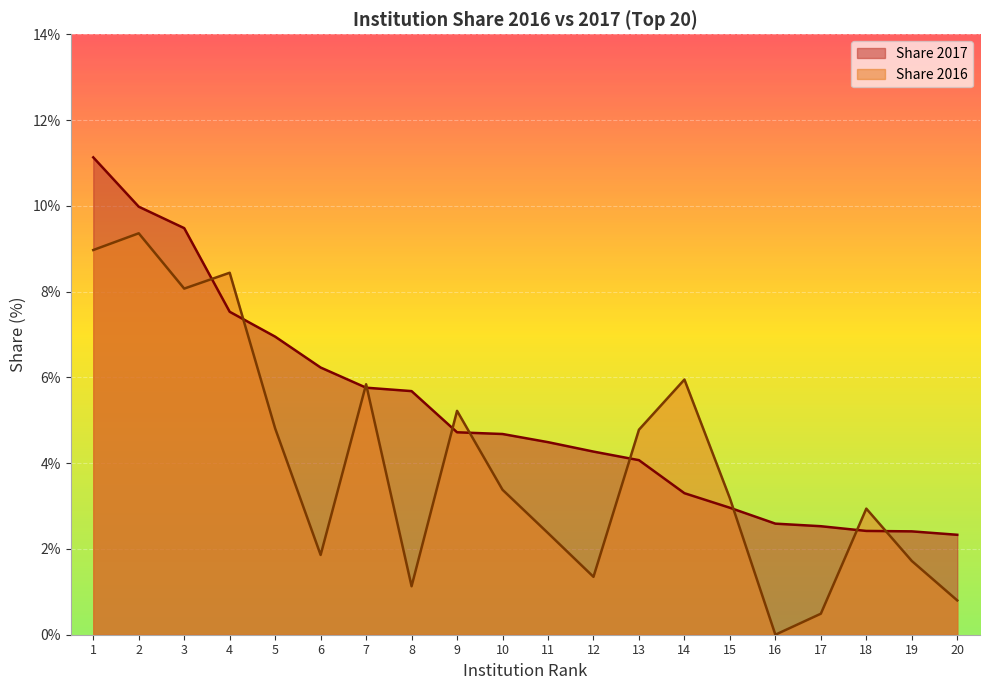

Reading left to right, list all the values displayed in this chart.

Share 2017: 1=11.1	2=10.0	3=9.5	4=7.5	5=7.0	6=6.2	7=5.8	8=5.7	9=4.7	10=4.7	11=4.5	12=4.3	13=4.1	14=3.3	15=3.0	16=2.6	17=2.5	18=2.4	19=2.4	20=2.3
Share 2016: 1=9.0	2=9.4	3=8.1	4=8.4	5=4.8	6=1.9	7=5.8	8=1.1	9=5.2	10=3.4	11=2.4	12=1.4	13=4.8	14=6.0	15=3.2	16=0.0	17=0.5	18=2.9	19=1.7	20=0.8